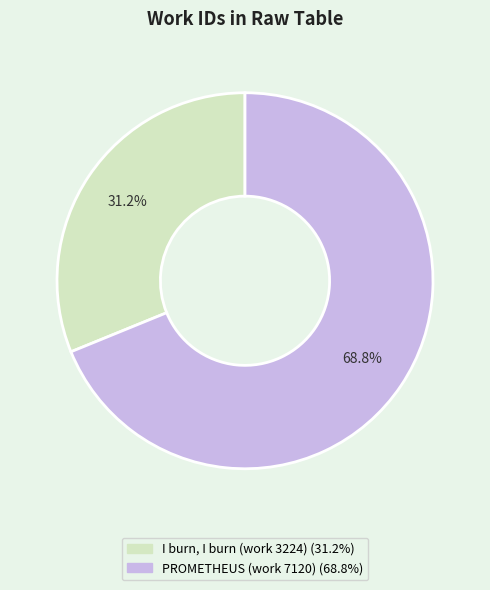

To the nearest percent, what percentage of the pie is I burn, I burn (work 3224)?

31%